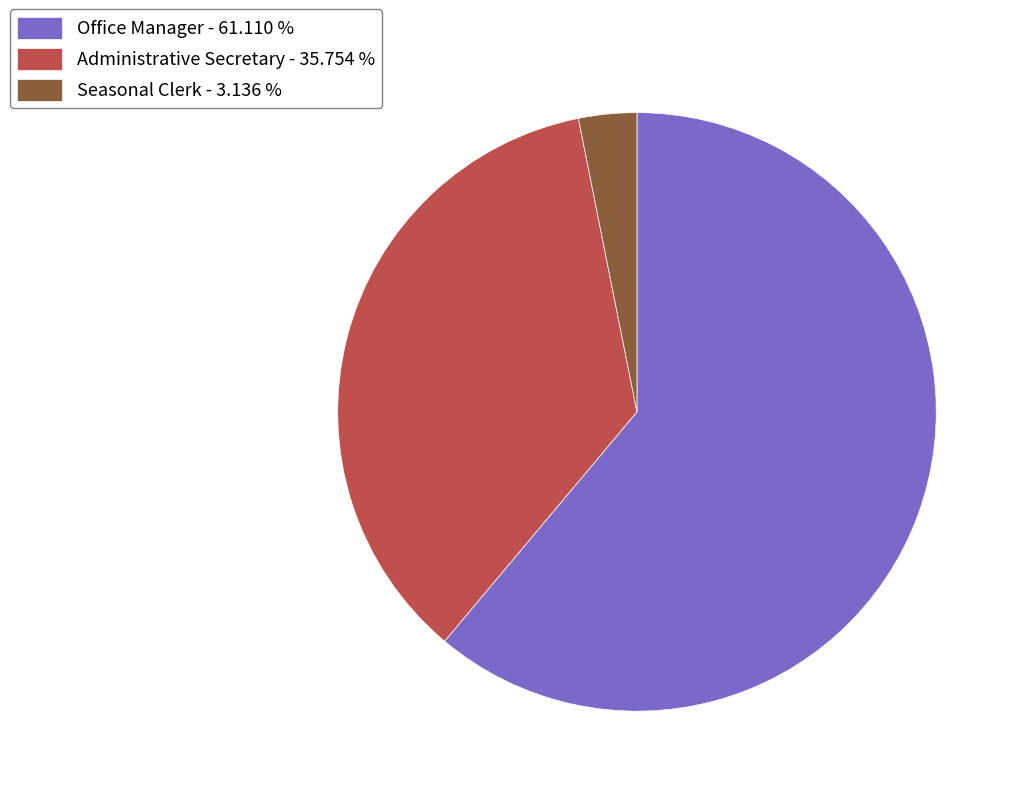

What is the ratio of the value at Office Manager - 61.110 % to the value at Administrative Secretary - 35.754 %?

1.7